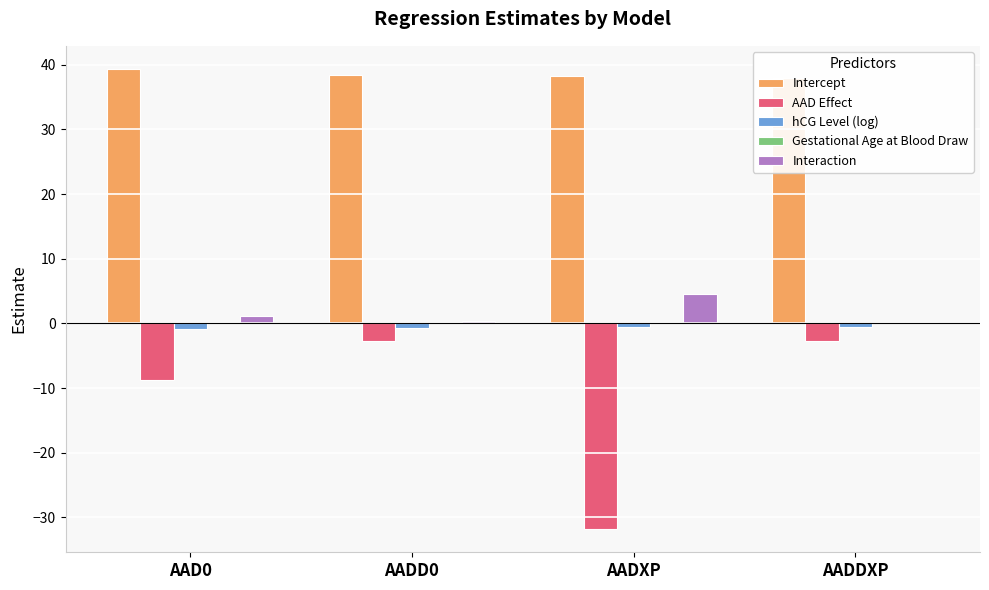

What is the difference between the highest and lowest values at AADDXP?

40.6